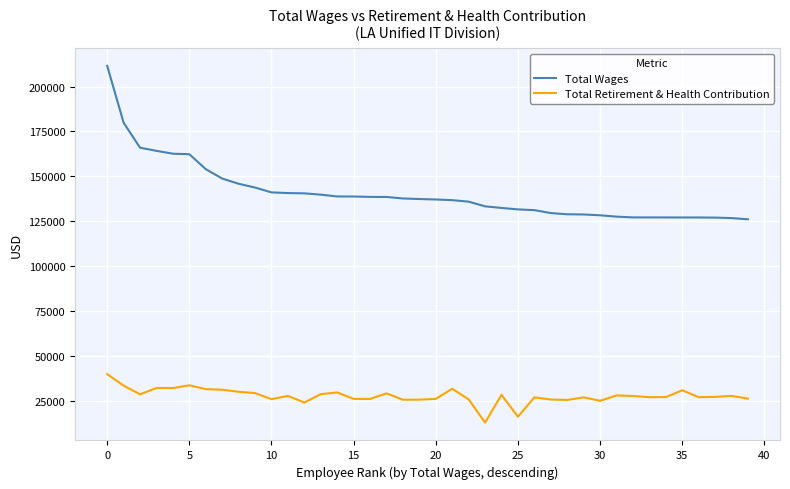

Rank the series by their average value, from highest to lowest.

Total Wages, Total Retirement & Health Contribution